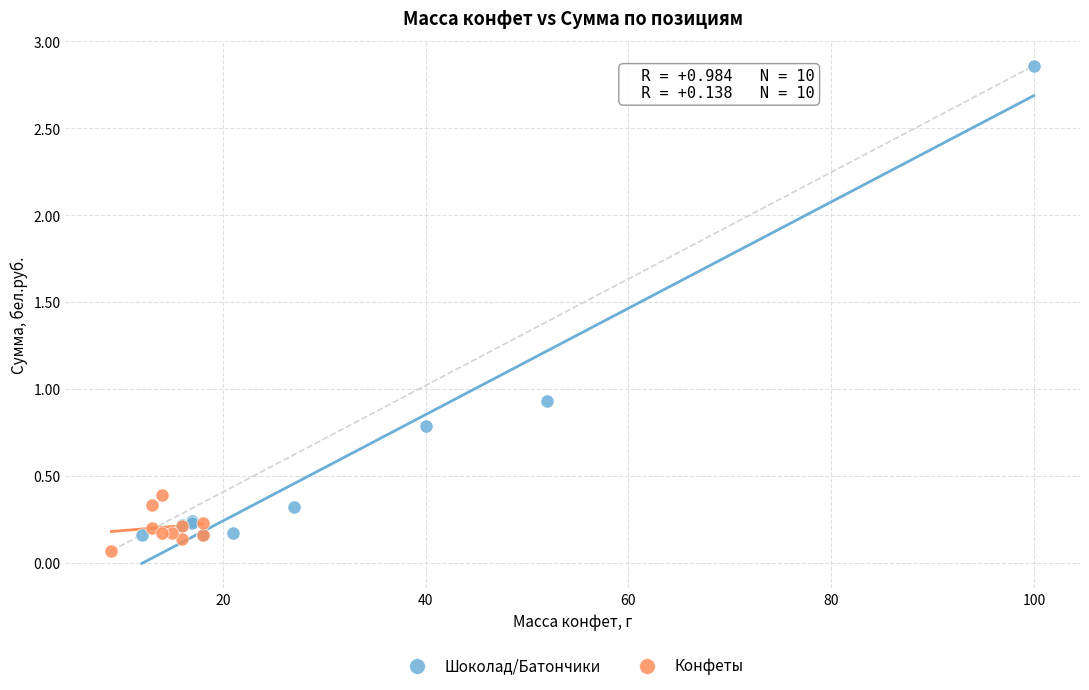

Which series contains the highest Y value?

Шоколад/Батончики